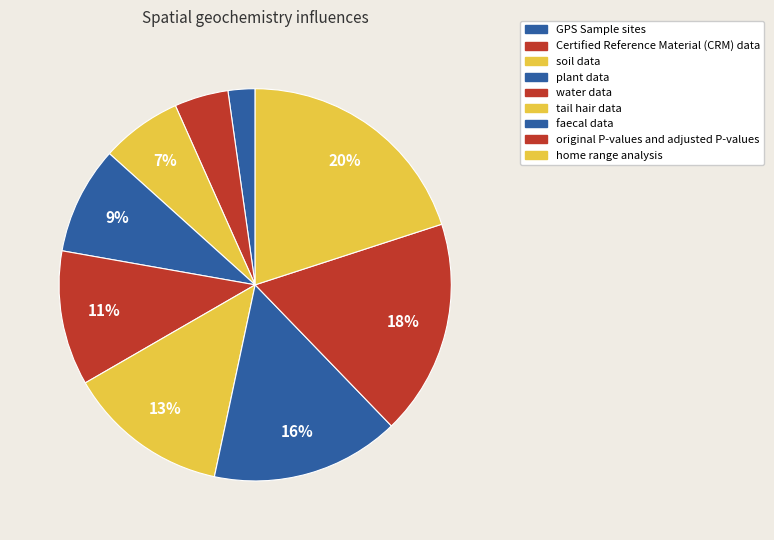

To the nearest percent, what is the average slice percentage?

11%